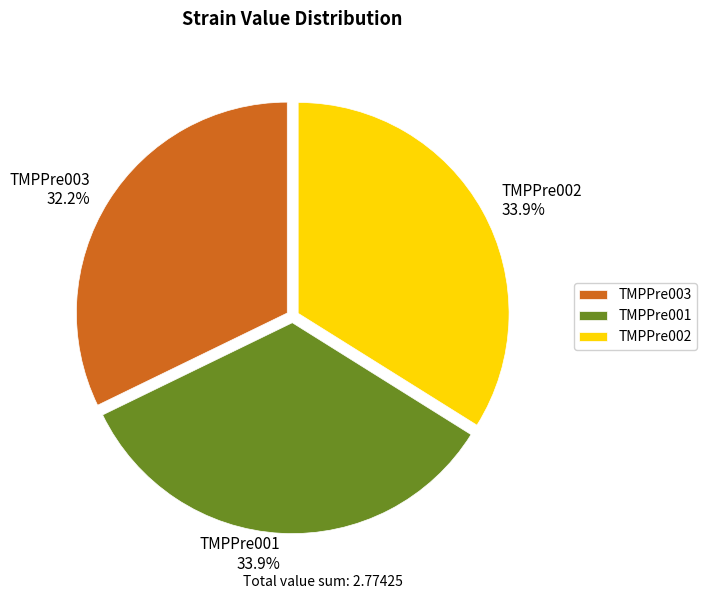

Do TMPPre003 and TMPPre002 together represent more than half of the pie?

Yes